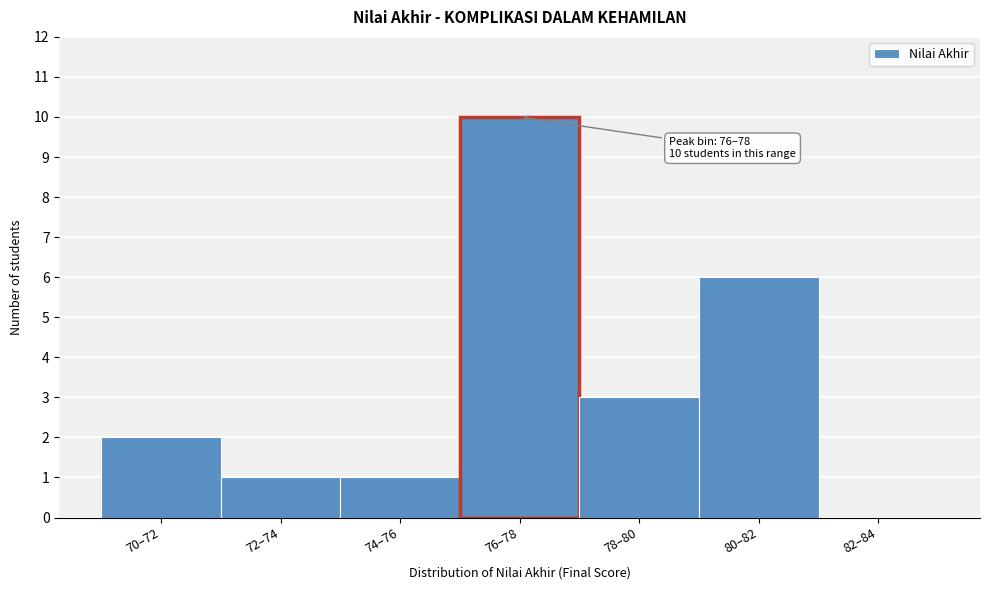

Reading left to right, extract all data points from this chart.

70–72=2	72–74=1	74–76=1	76–78=10	78–80=3	80–82=6	82–84=0